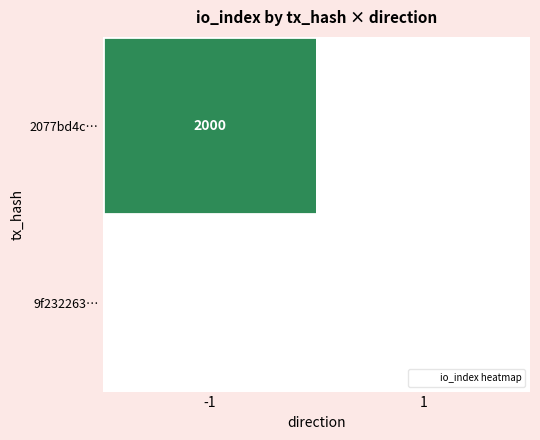

Reading left to right, extract all data points from this chart.

2077bd4c97380d887a091dc2537eb9533e44350: direction=-1	io_index=2000
9f2322638376415974511b407f2ee27f4c1e4e8: direction=1	io_index=0